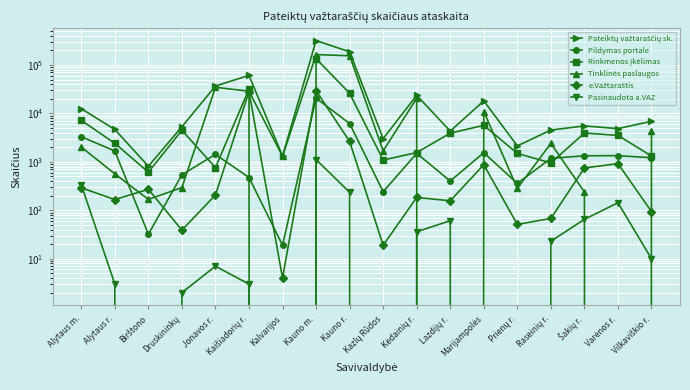

True or false: Rinkmenos įkėlimas and Pasinaudota a.VAZ intersect in this chart.

False